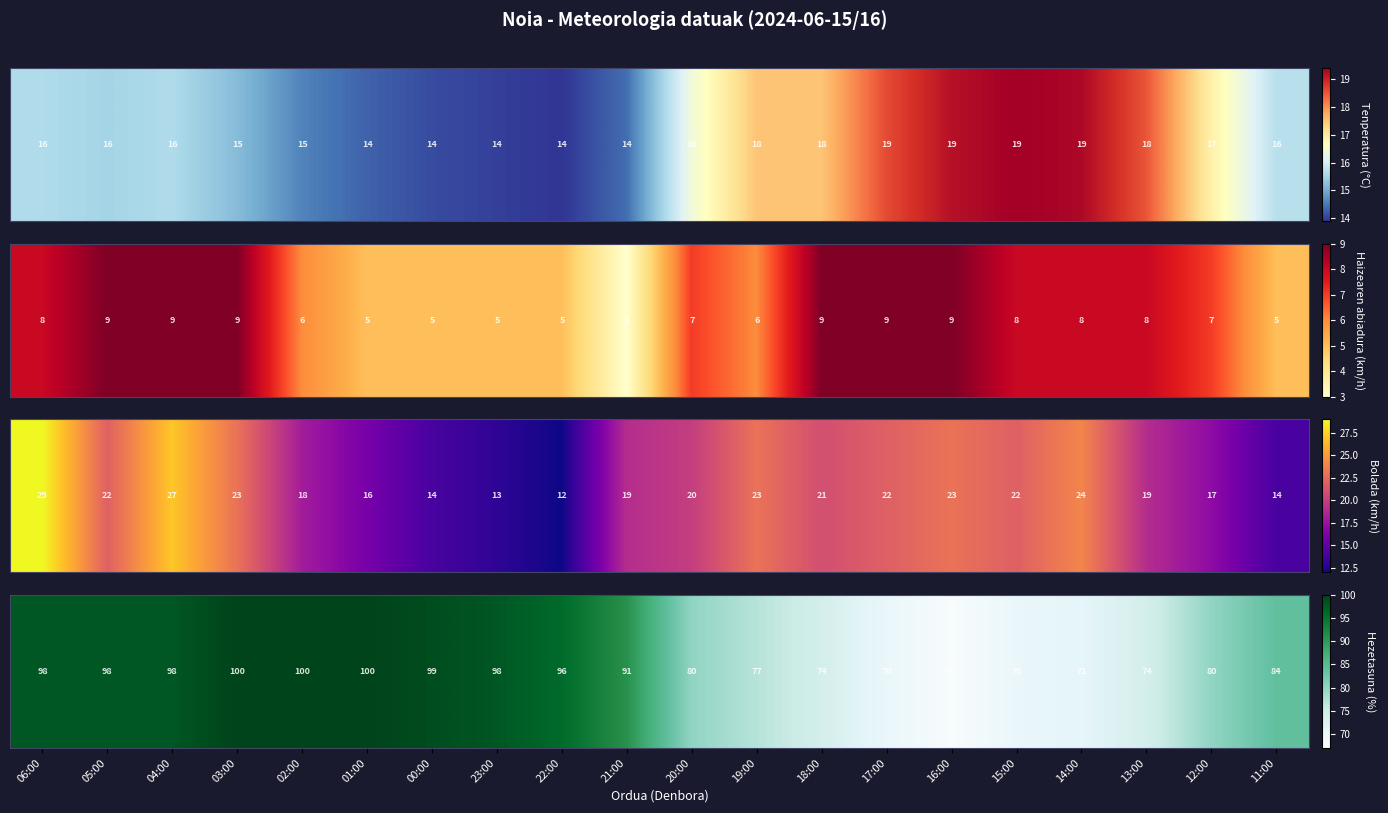

True or false: the data shows 77 at 19:00.

True